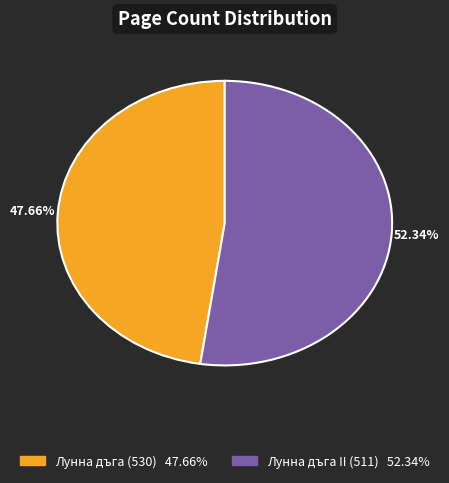

To the nearest percent, what is the difference between the Лунна дъга II (511) and Лунна дъга (530) slice percentages?

5%